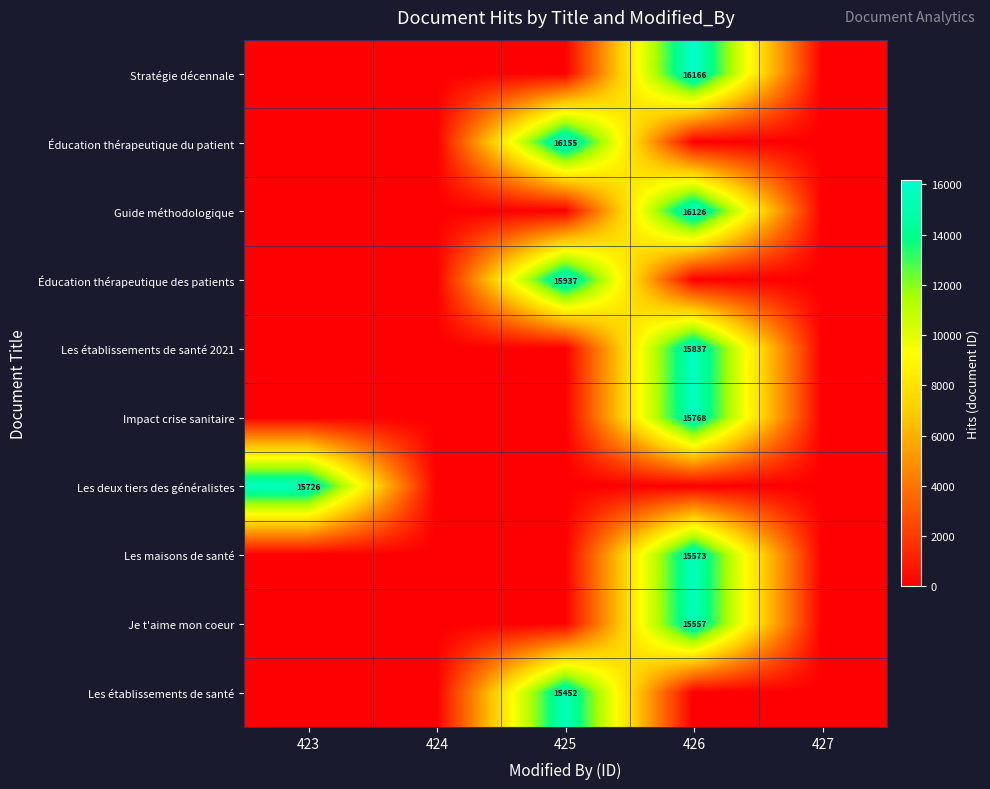

The value of Éducation thérapeutique des patients at 425 is 26534. True or false?

False